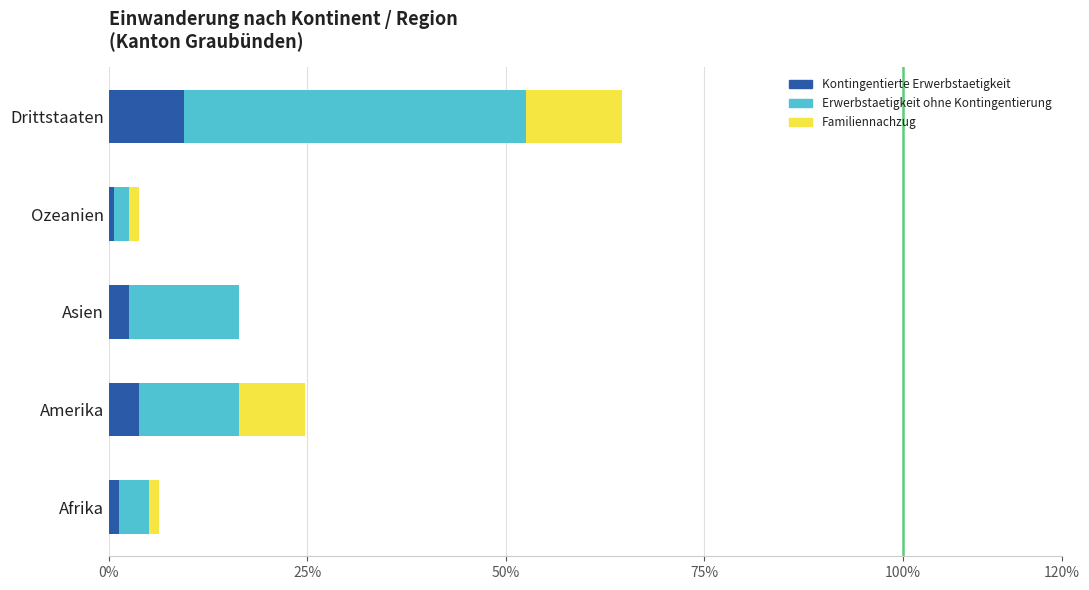

Read the Kontingentierte Erwerbstaetigkeit value at Asien.

2.5